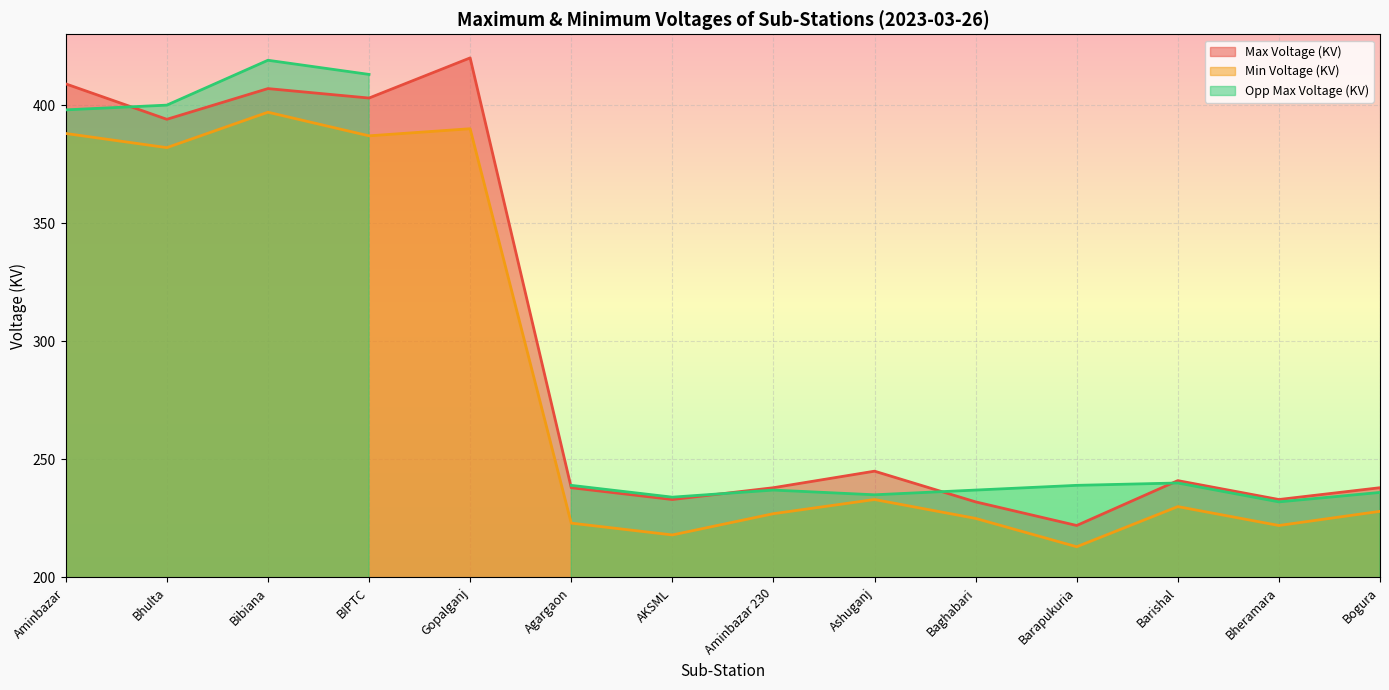

The Max Voltage (KV) series shows 148 at Baghabari. True or false?

False